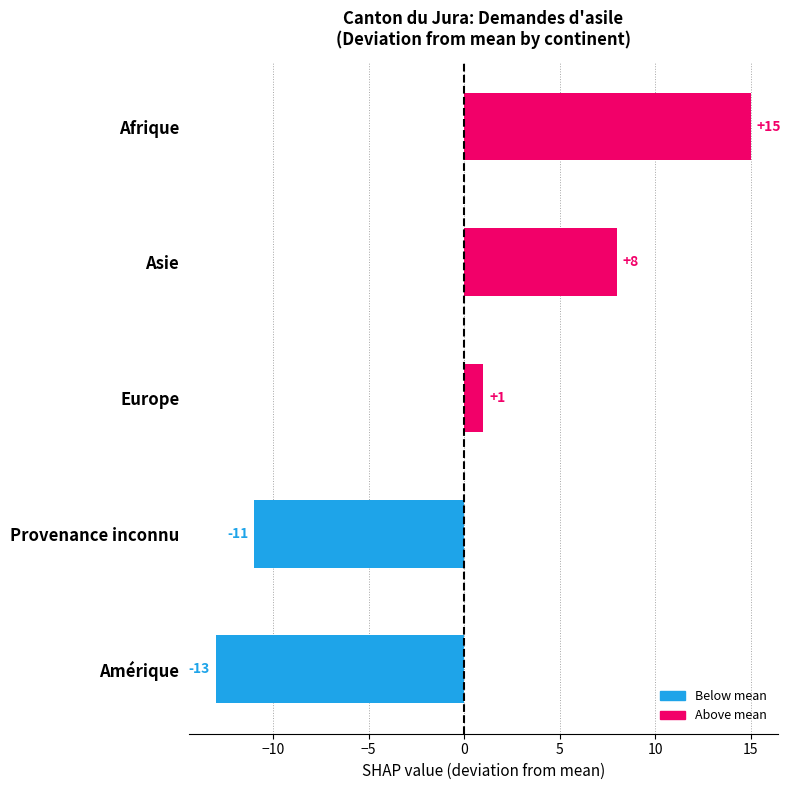

What is the smallest value displayed?

-13